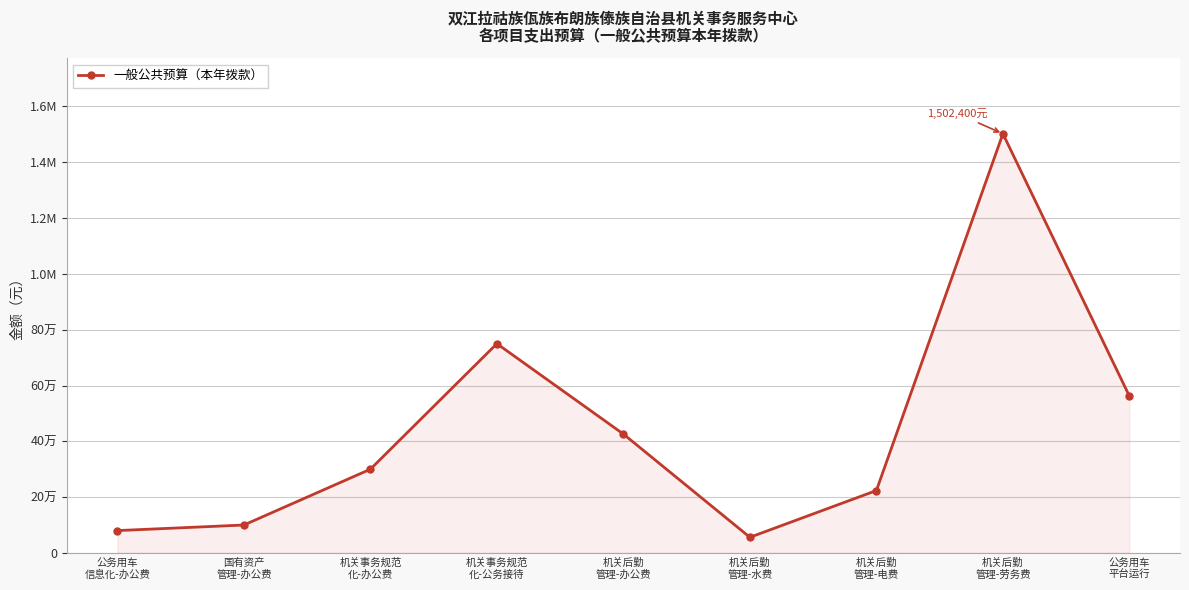

What is the sum of all values?

4000000